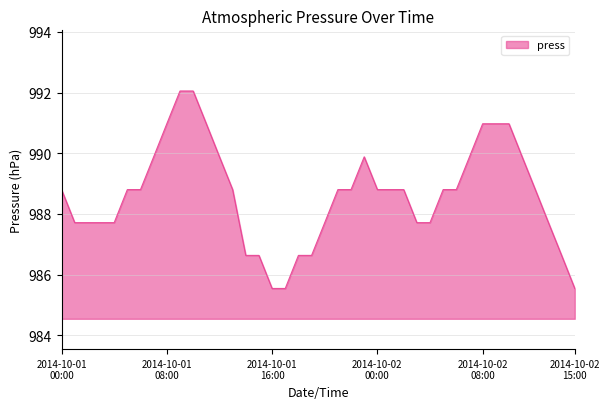

What is the difference between the maximum and minimum values?

6.5